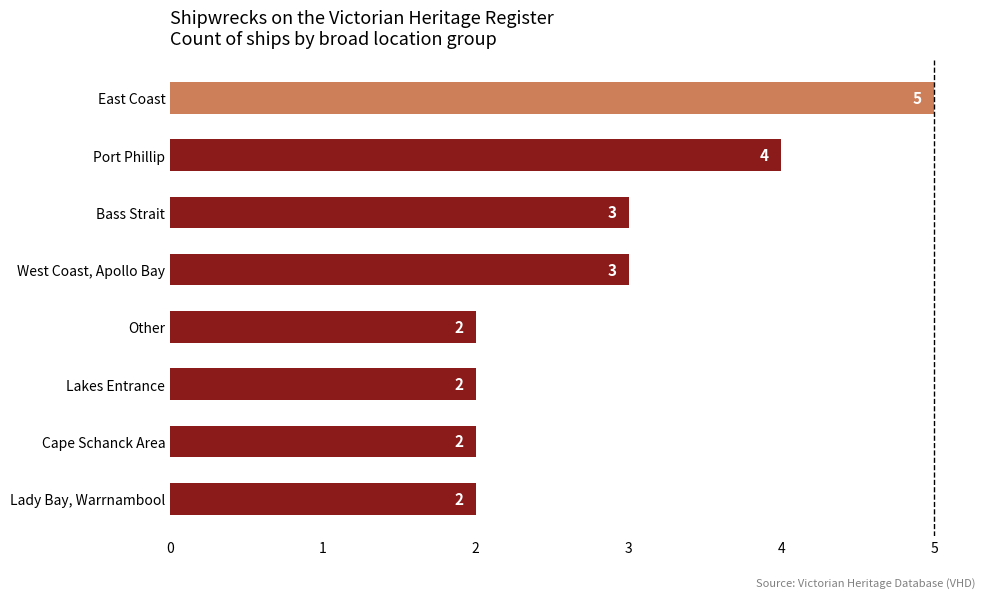

Reading top to bottom, transcribe all the data shown in this chart.

5	4	3	3	2	2	2	2